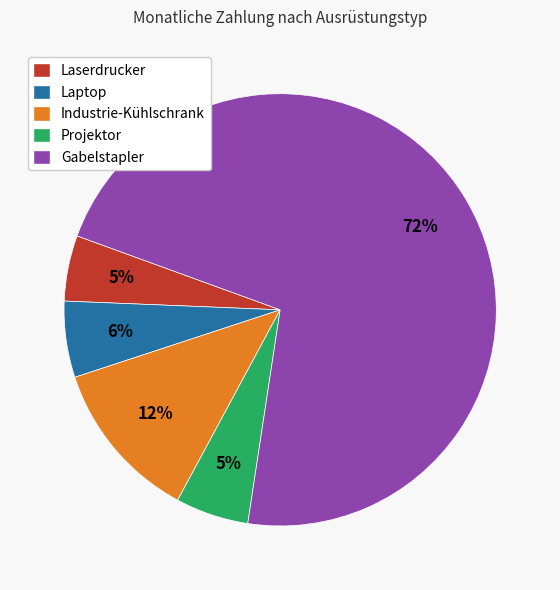

To the nearest percent, what is the difference between the largest and smallest slice percentages?

67%